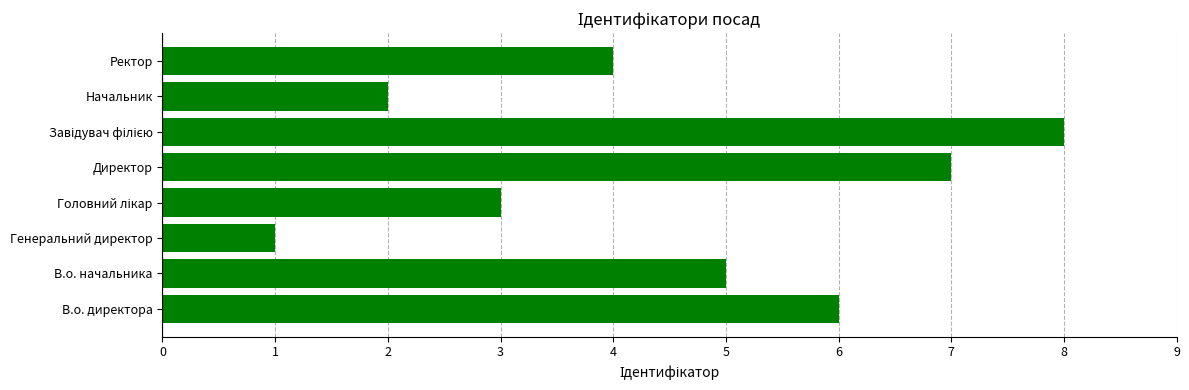

What is the sum of all values?

36